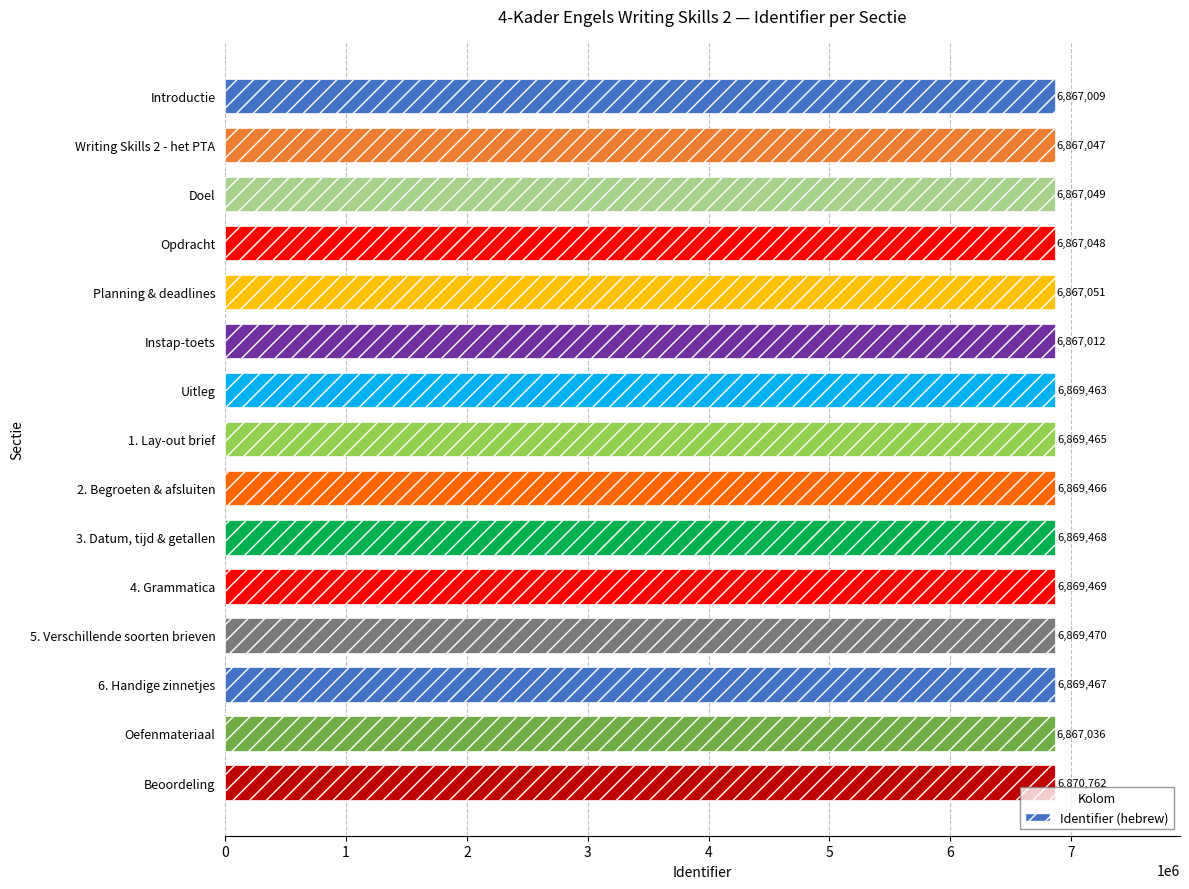

List the labels in order of value, smallest first.

Introductie, Instap-toets, Oefenmateriaal, Writing Skills 2 - het PTA, Opdracht, Doel, Planning & deadlines, Uitleg, 1. Lay-out brief, 2. Begroeten & afsluiten, 6. Handige zinnetjes, 3. Datum, tijd & getallen, 4. Grammatica, 5. Verschillende soorten brieven, Beoordeling